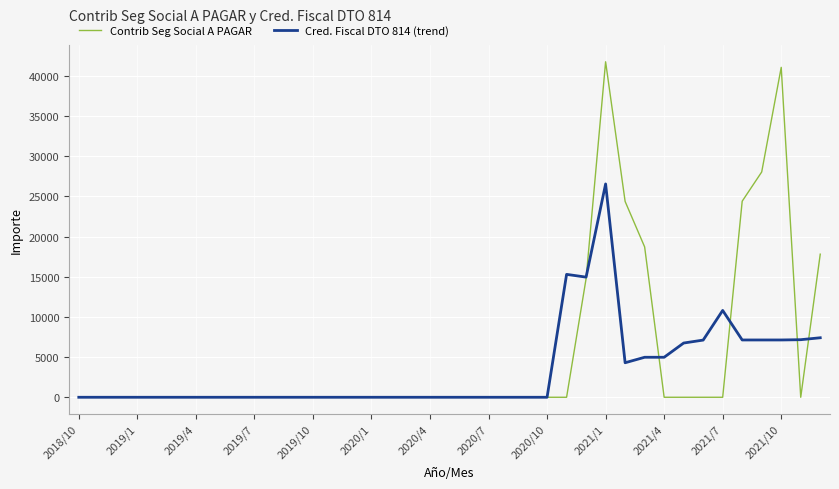

List the series in order of their overall mean, lowest first.

Cred. Fiscal DTO 814 (trend), Contrib Seg Social A PAGAR